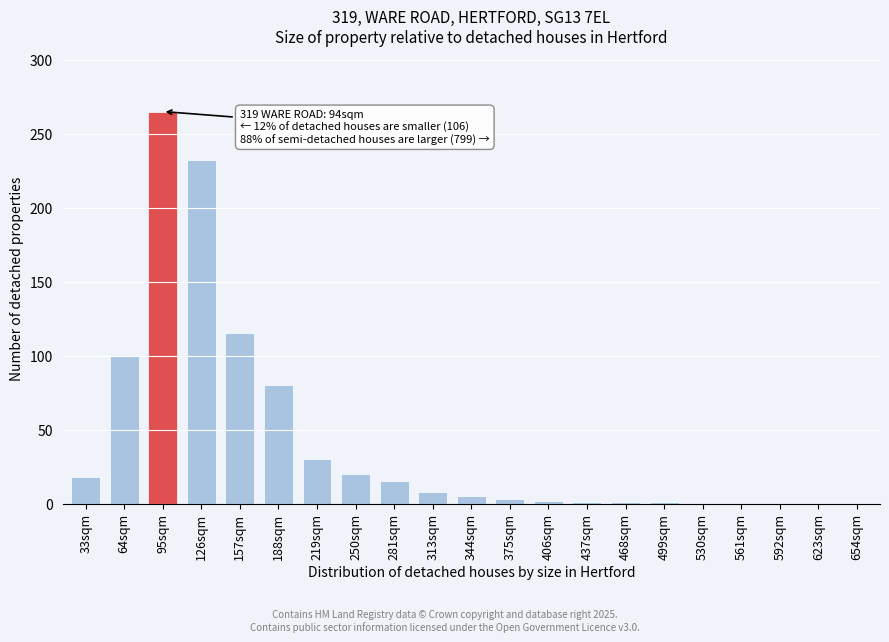

Which has a higher value, 126sqm or 33sqm?

126sqm